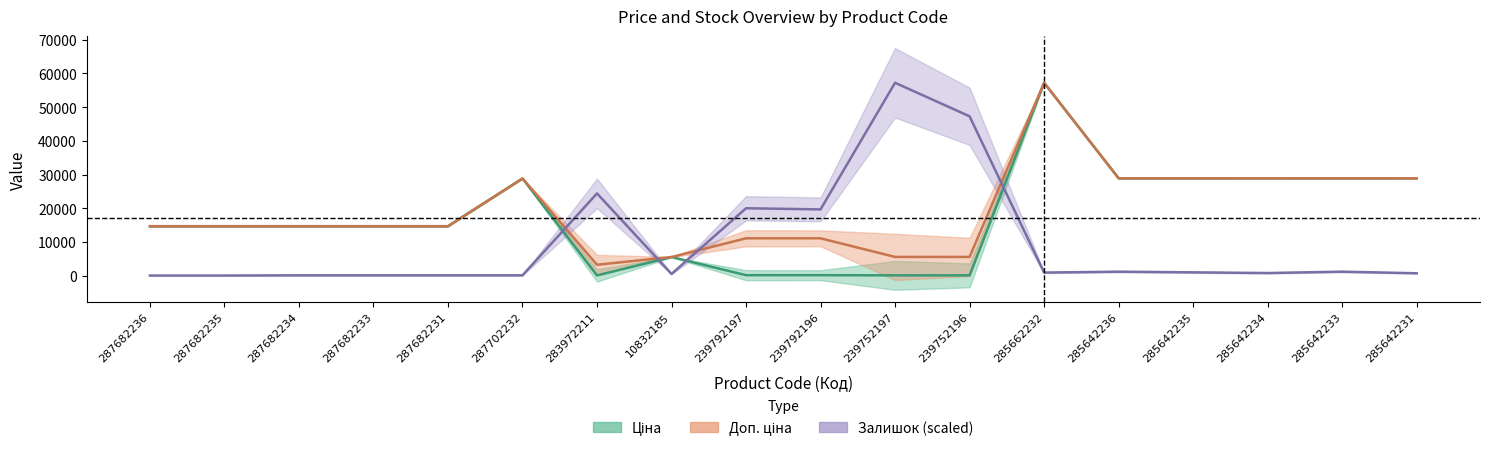

List the series in order of their overall mean, highest first.

Доп. ціна, Ціна, Залишок